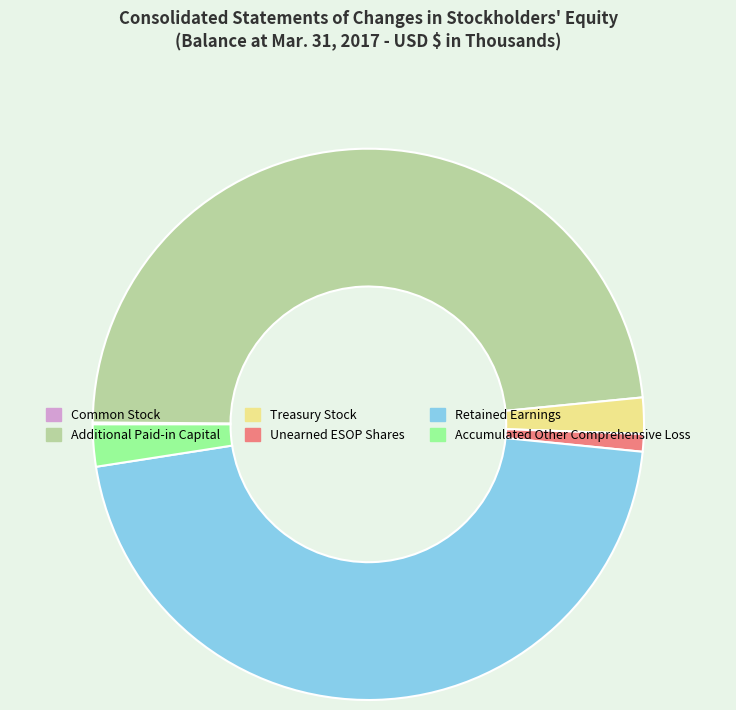

True or false: Retained Earnings accounts for 58% of the total.

False